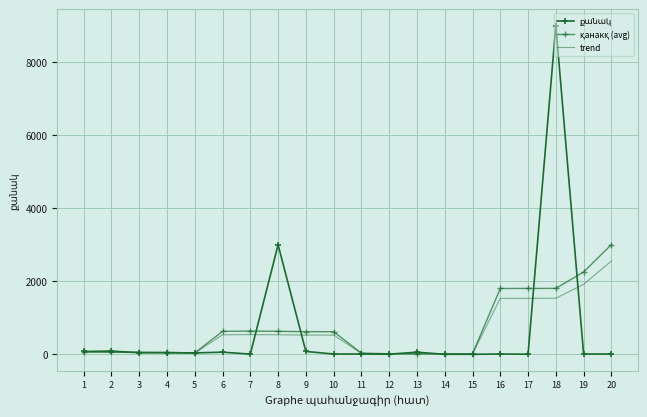

What is the sum of the қанакқ (avg) values at 14 and 7?

653.8